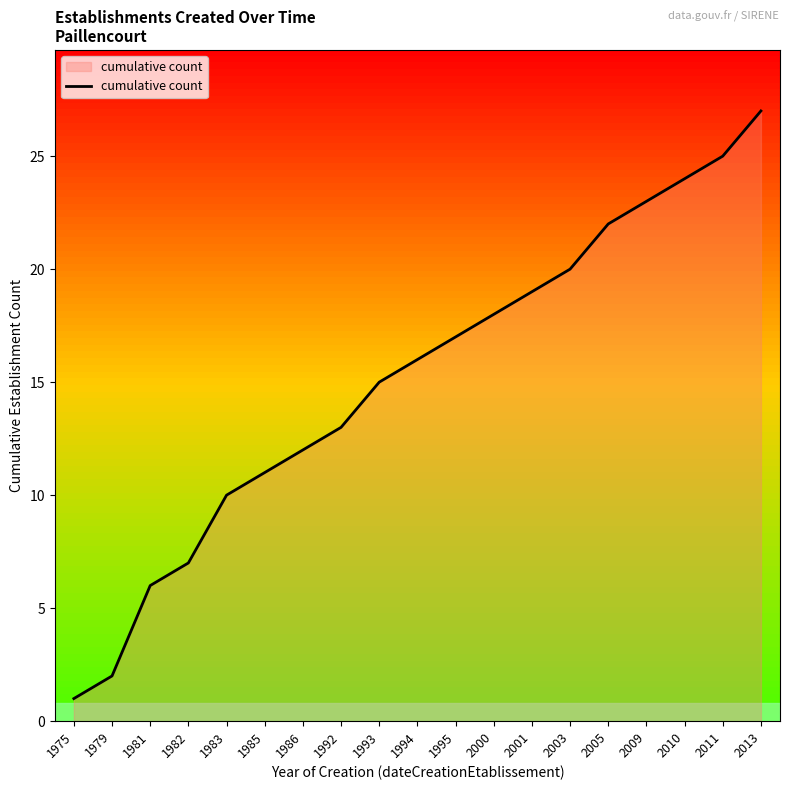

How many values are below 16?

9